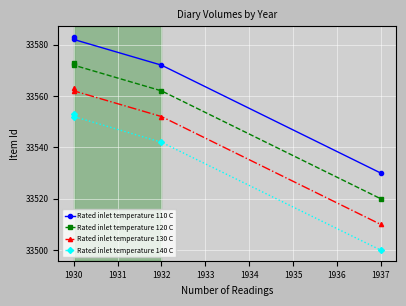

What is the difference between the maximum and minimum values in the Rated inlet temperature 130 C series?

53